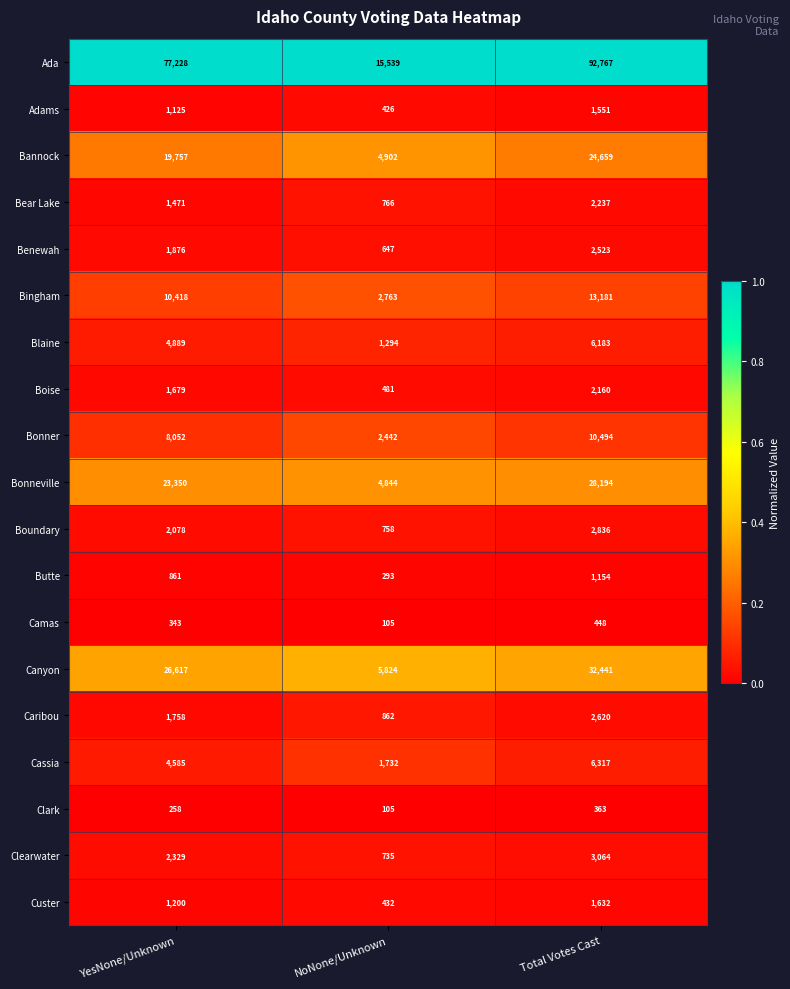

Rank the series by their maximum value, from highest to lowest.

Ada, Canyon, Bonneville, Bannock, Bingham, Bonner, Cassia, Blaine, Clearwater, Boundary, Caribou, Benewah, Bear Lake, Boise, Custer, Adams, Butte, Camas, Clark